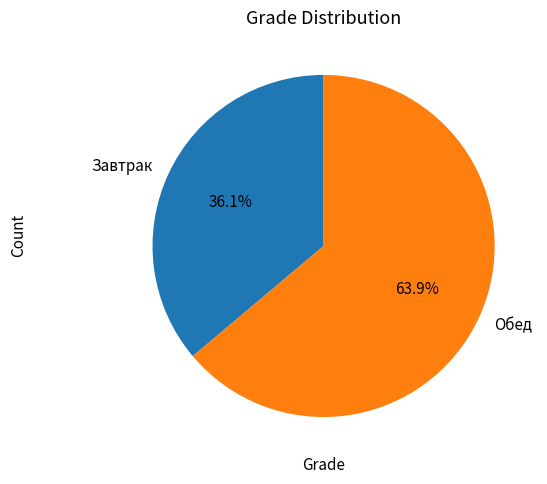

What is the ratio of the value at Завтрак to the value at Обед?

0.6